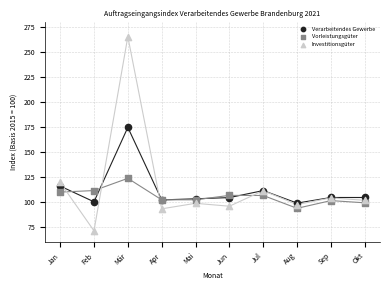

In the Investitionsgüter series, what Y value is closest to 168?

119.6